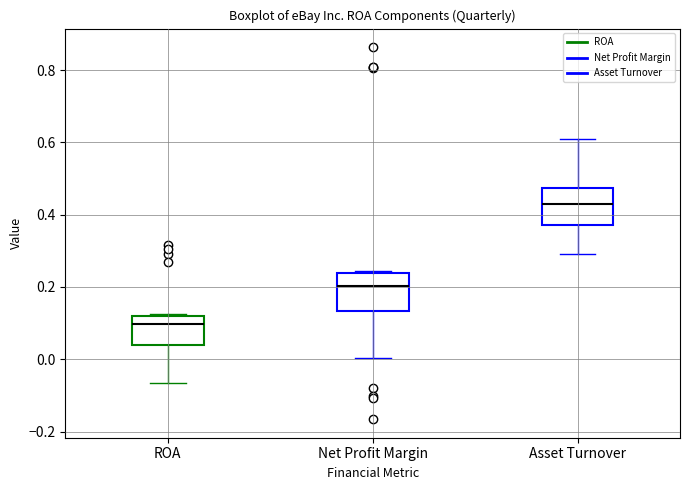

Reading left to right, transcribe this box plot: for each box, give where its median line is, the range the box spans, and where its two whiskers end, as read against the y-axis. The values are not printed on the chart, so give them approximately, as read against the axis.

ROA: median 0.10, box 0.04 to 0.12, whiskers -0.06 to 0.12
Net Profit Margin: median 0.20, box 0.14 to 0.24, whiskers 0.00 to 0.24 (just above the box's upper edge)
Asset Turnover: median 0.44, box 0.38 to 0.48, whiskers 0.30 to 0.62